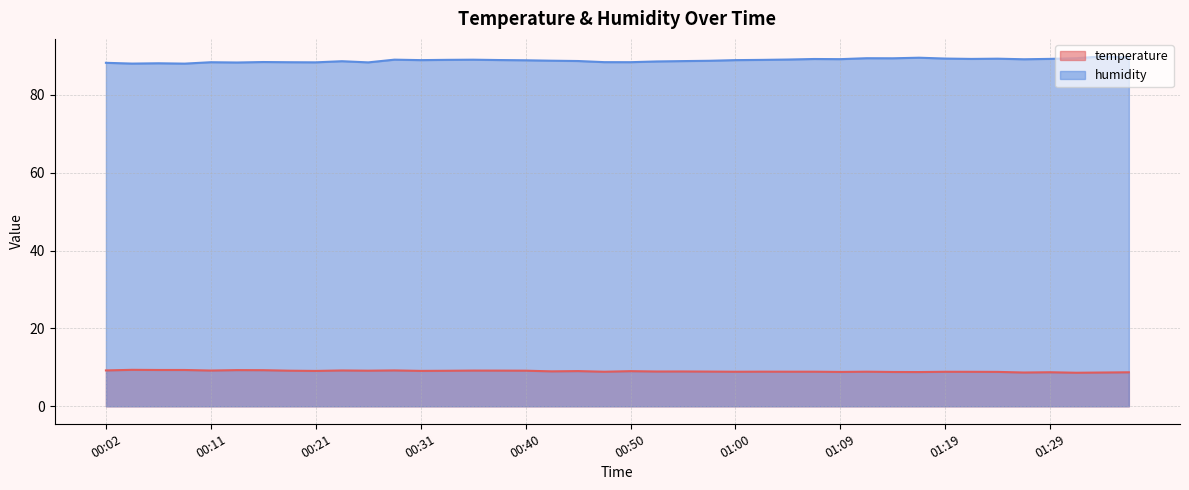

How many lines are shown in the chart?

2